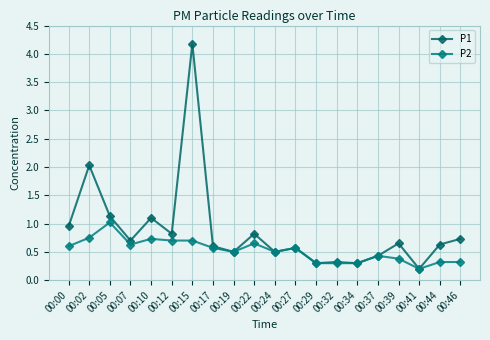

How many categories are shown in the chart?

20